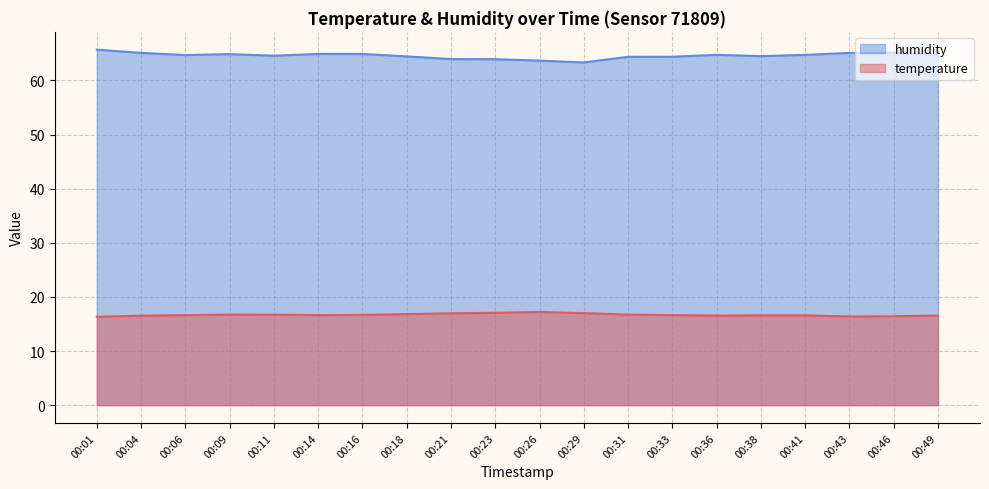

Which series changed the most between 00:21 and 00:43?

humidity